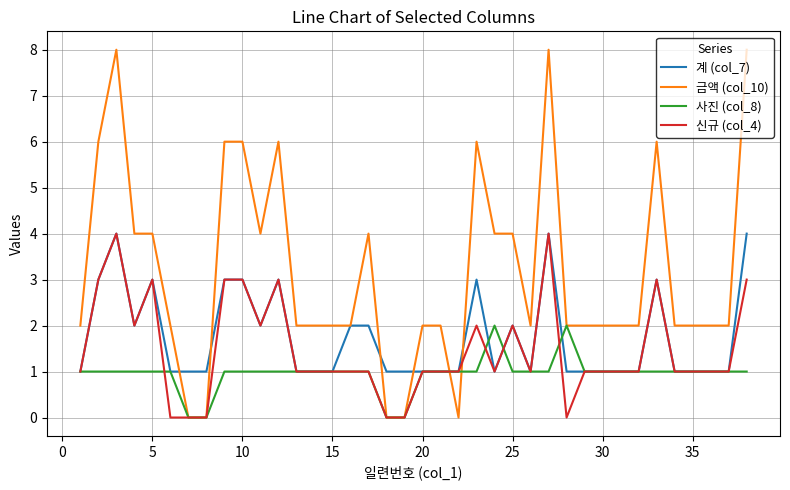

What is the maximum value shown in the chart?

8